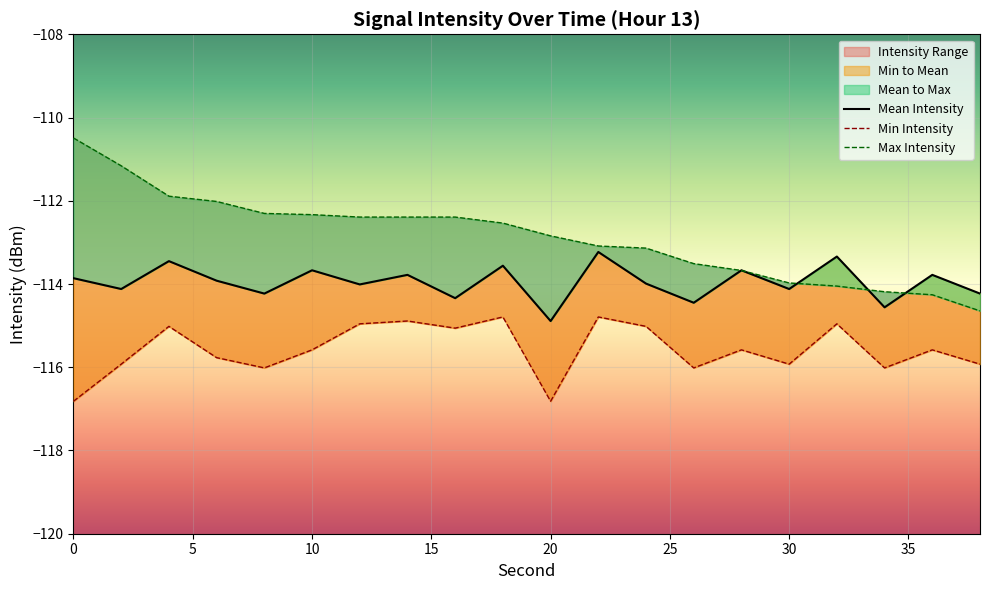

What is the minimum value shown in the chart?

-114.9